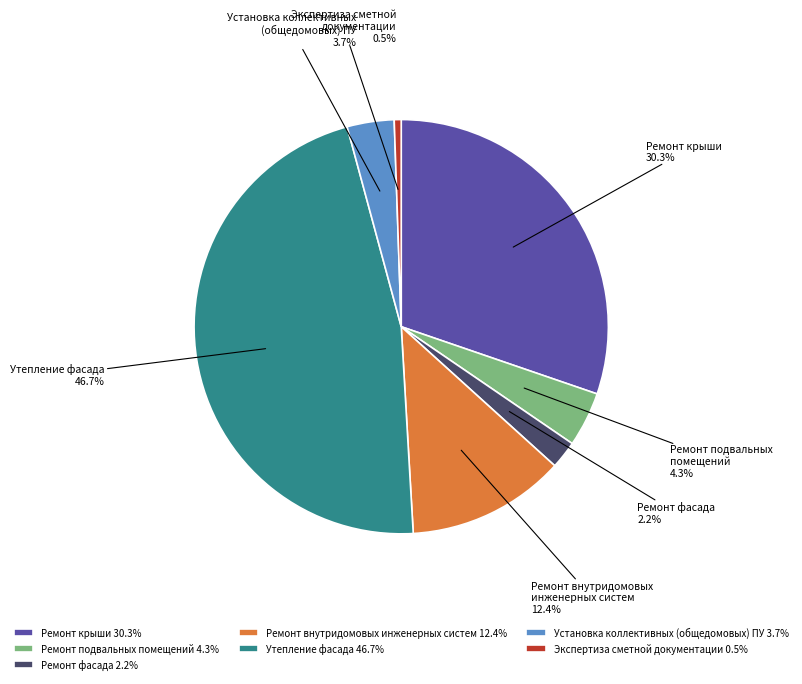

Which slice is the largest?

Утепление фасада